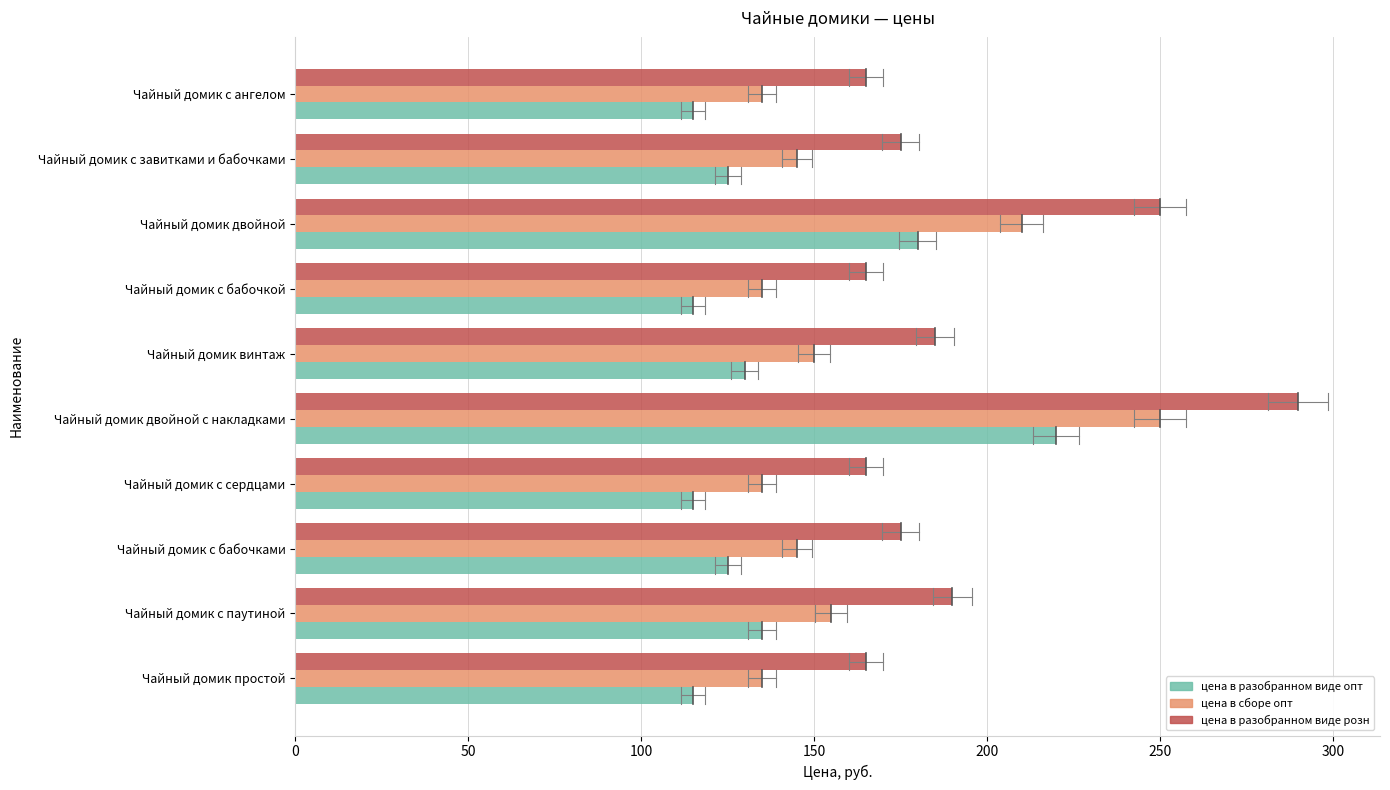

What is the average value of the цена в сборе опт series?

160